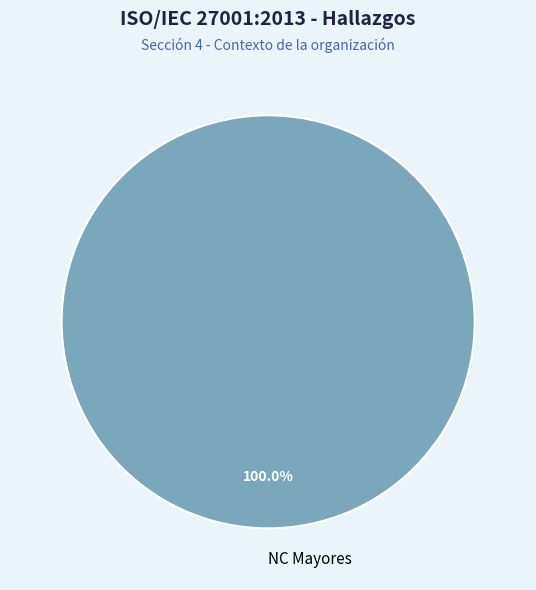

Does NC Mayores account for over 50% of the chart?

Yes